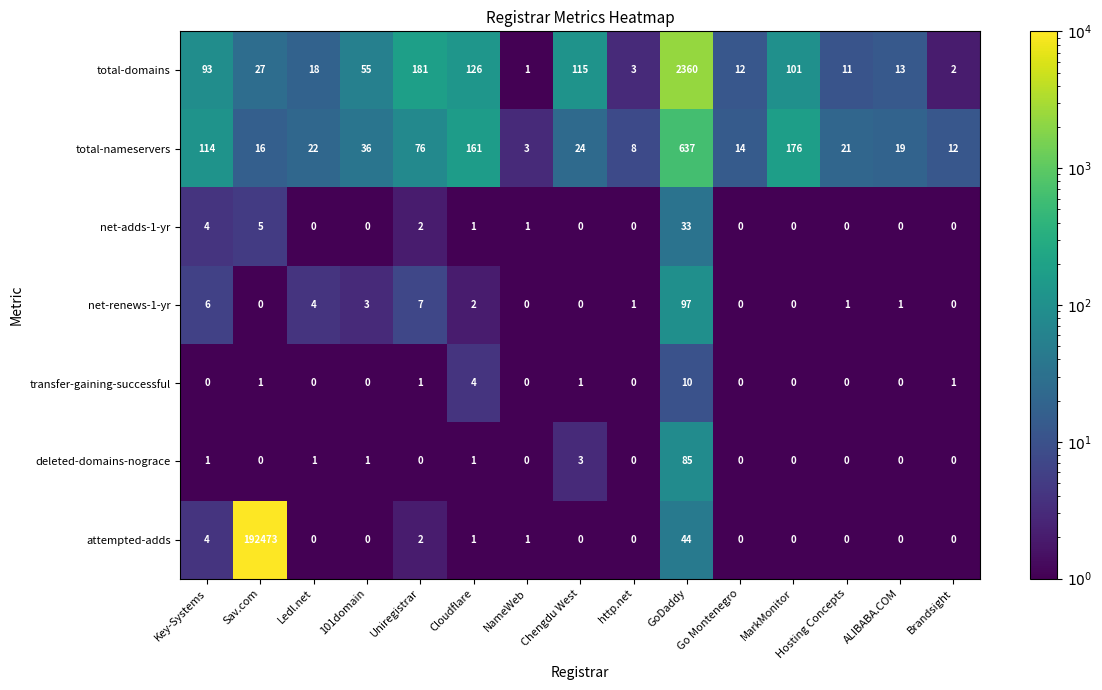

True or false: total-nameservers has a value of 12 at Brandsight.

True